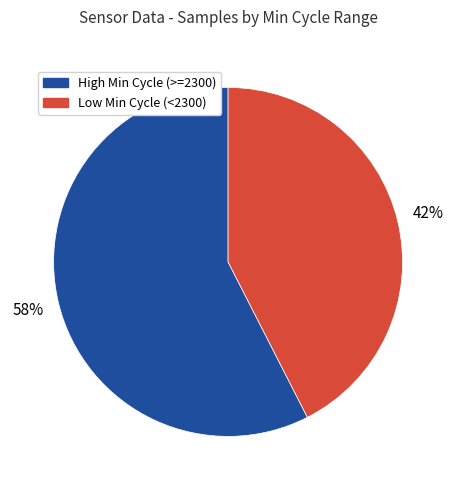

Is there any slice that represents more than half of the pie?

Yes